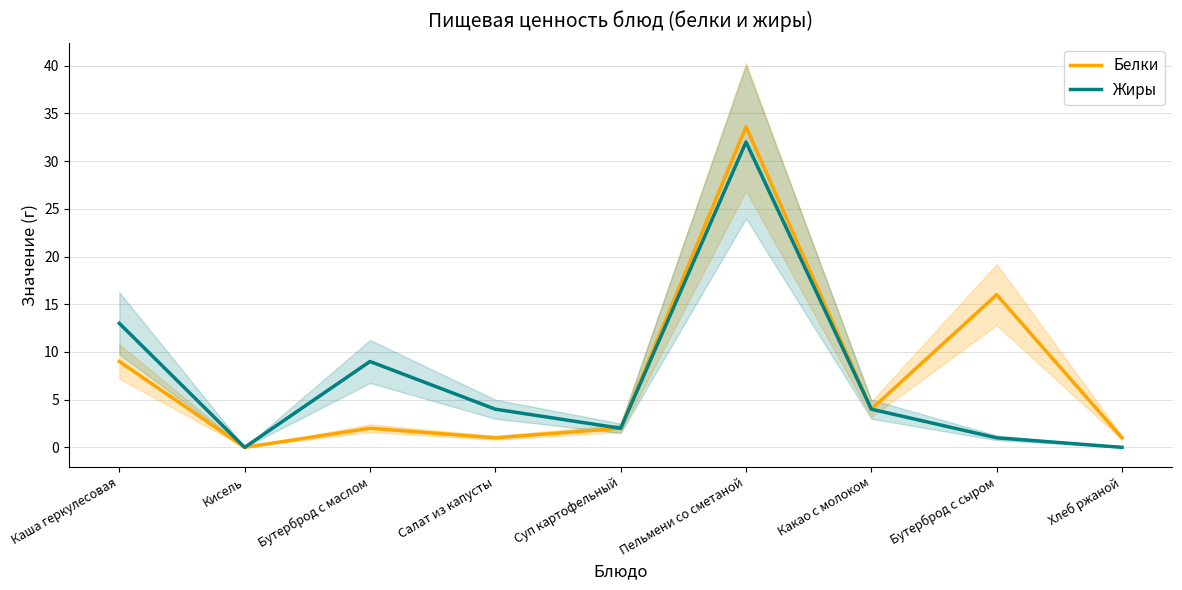

What is the difference between the Белки values at Пельмени со сметаной and Кисель?

33.6